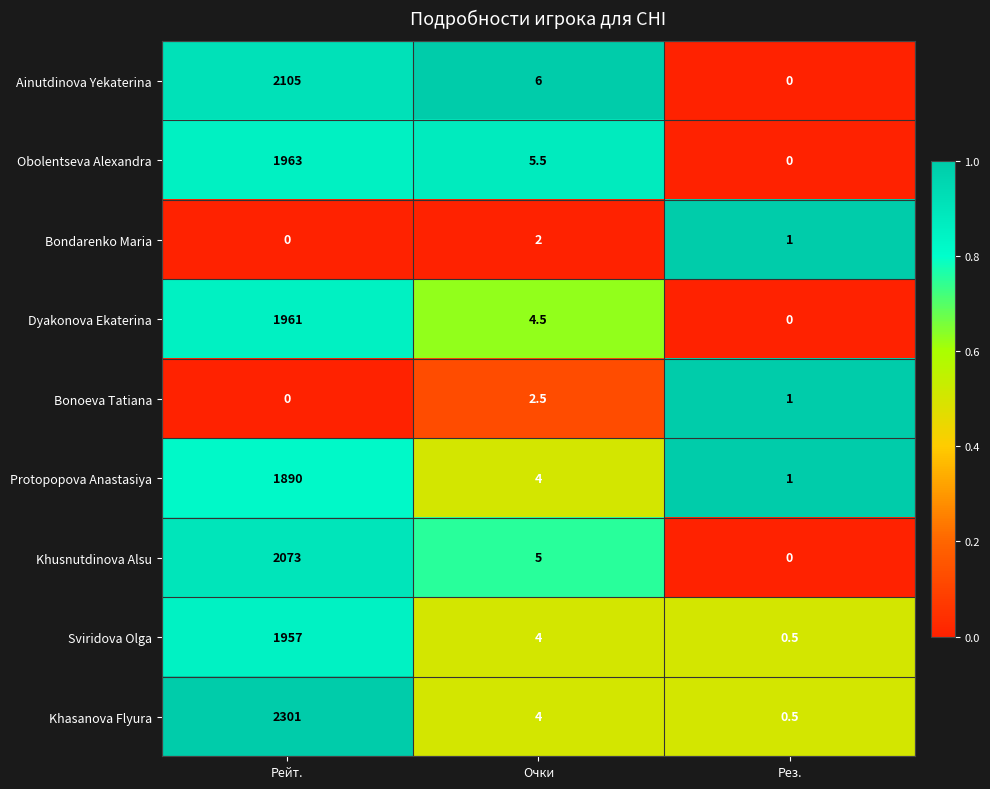

How many Bondarenko Maria values are between 0 and 2?

3